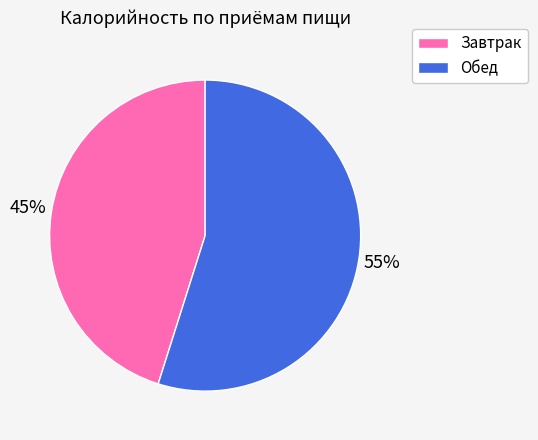

The Обед slice represents 67% of the pie. True or false?

False